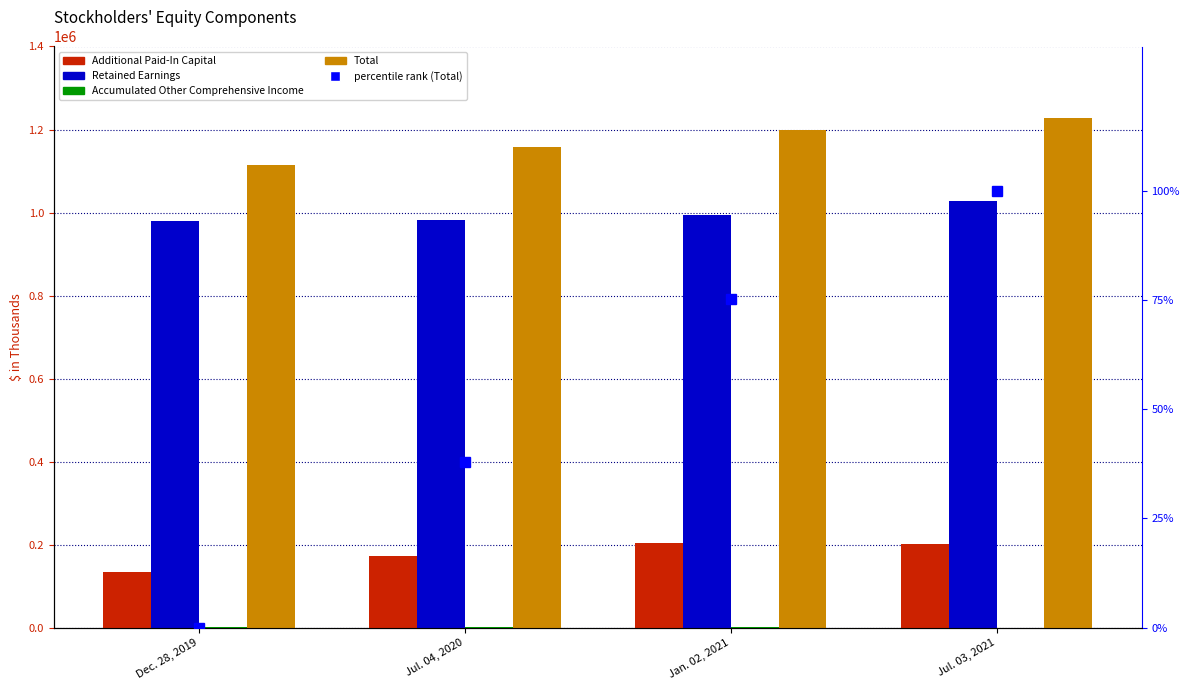

At which label is percentile rank (Total) closest to 50?

Jul. 04, 2020